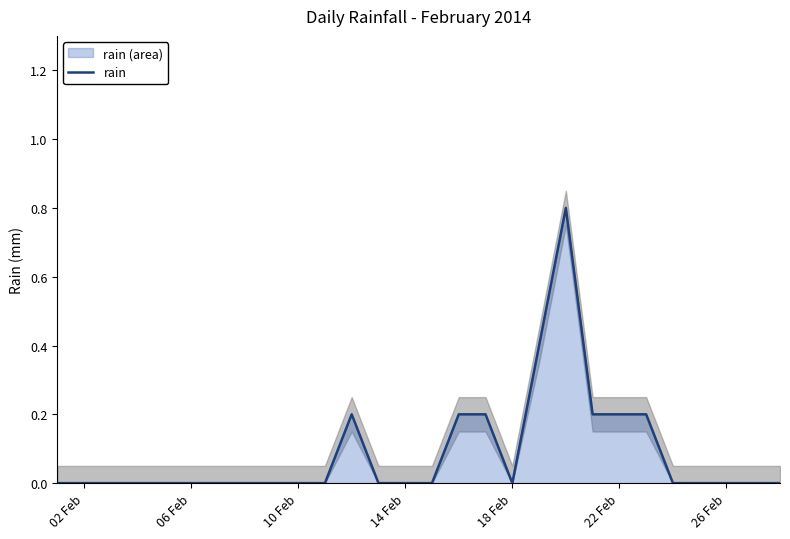

Does the chart display data point markers on the line(s)?

No